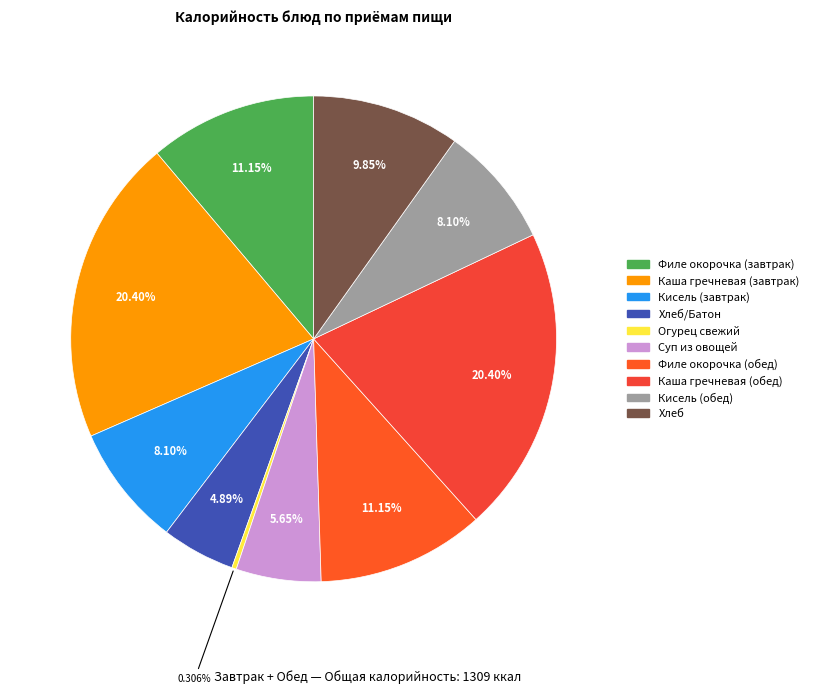

How many slices are in this pie chart?

10